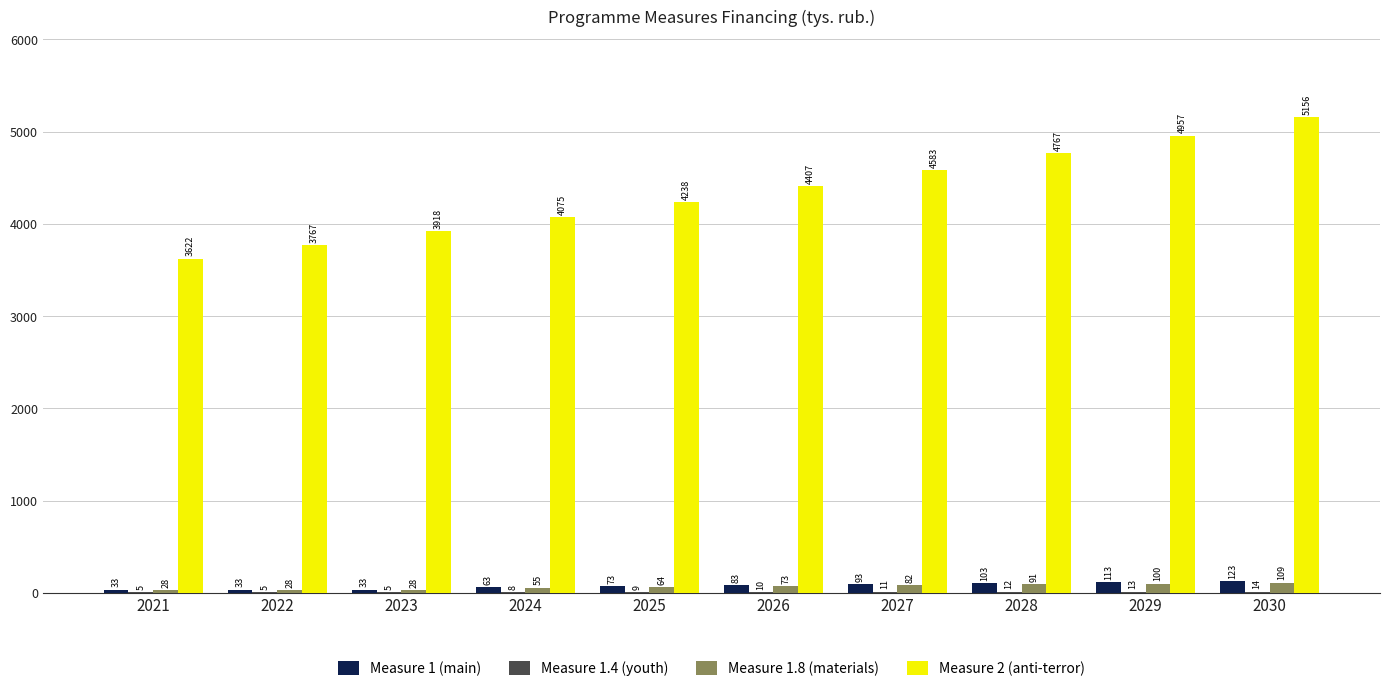

Between 2025 and 2027, which series saw the biggest shift?

Measure 2 (anti-terror)